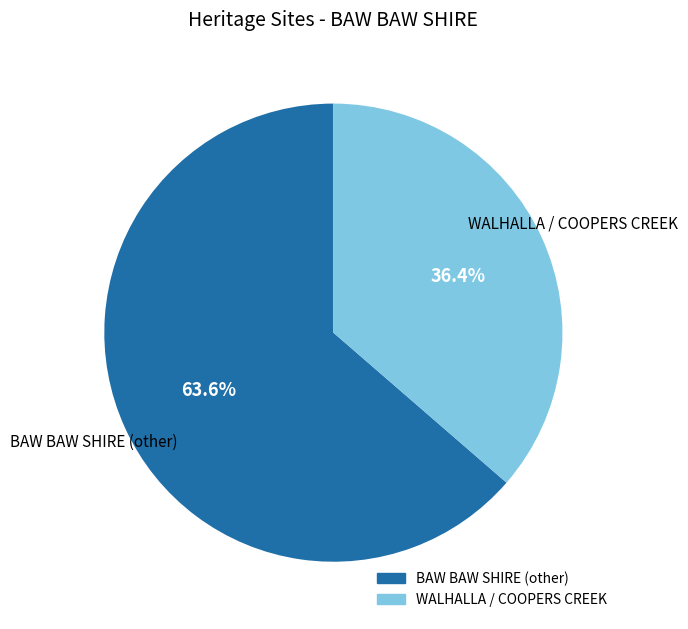

Is there a majority slice in this chart?

Yes